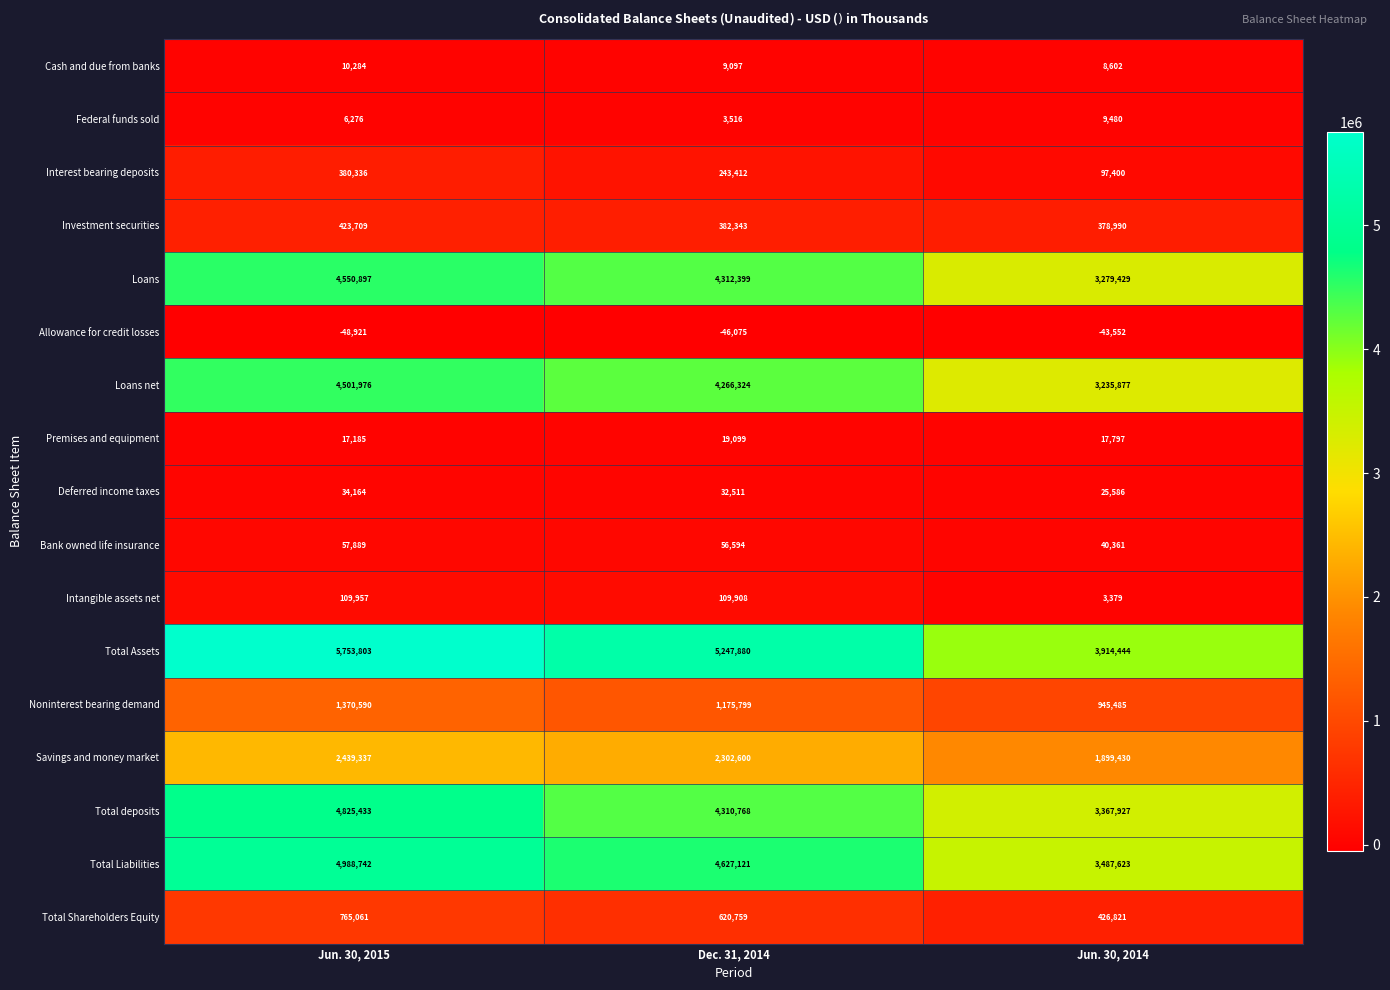

What is the difference between the highest and lowest values at Jun. 30, 2014?

3957996